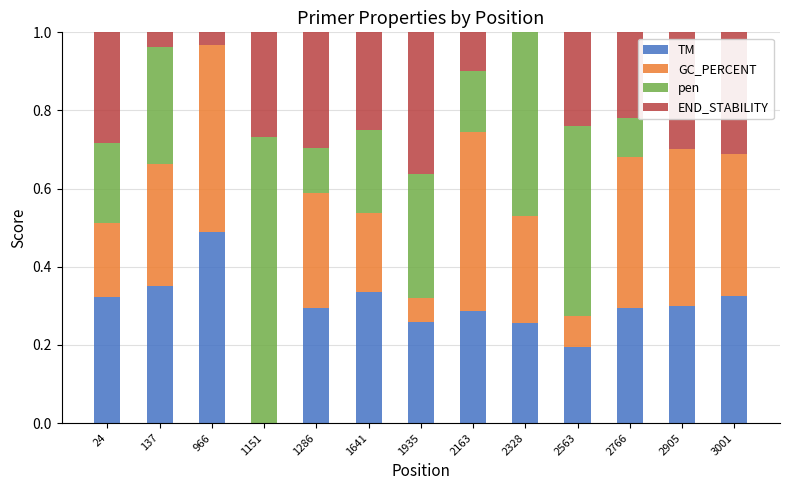

Which category has the highest value in the TM series?

966